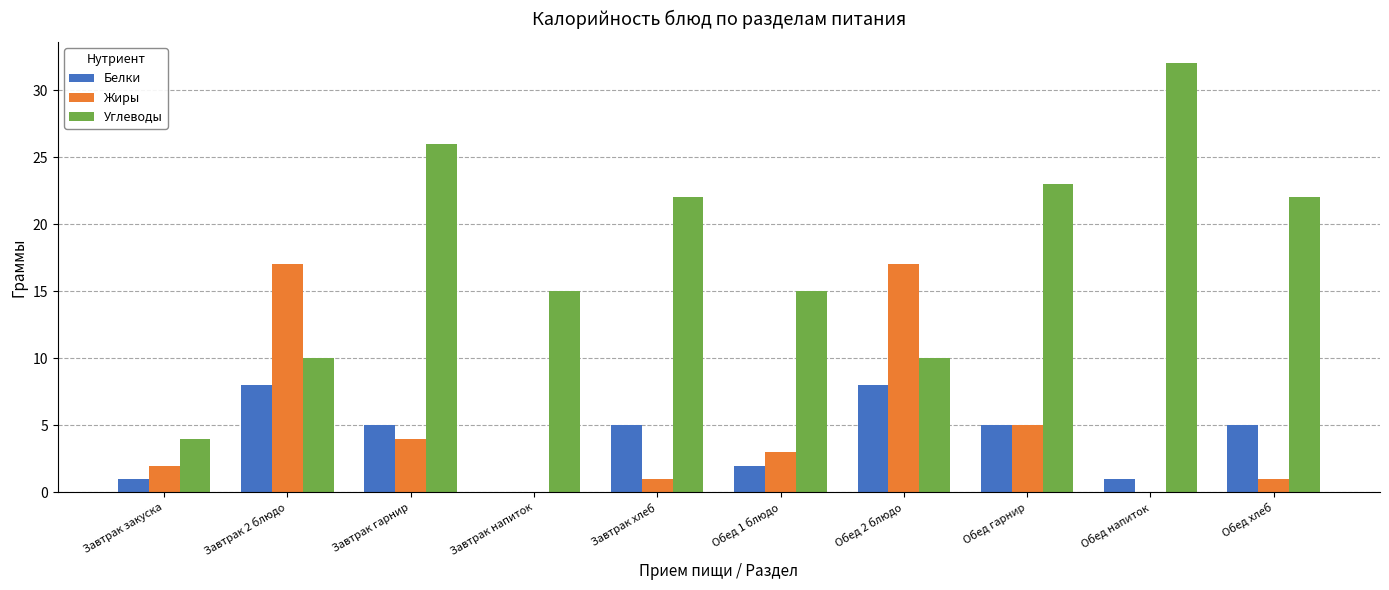

Are the bars grouped side by side (vs. stacked)?

Yes